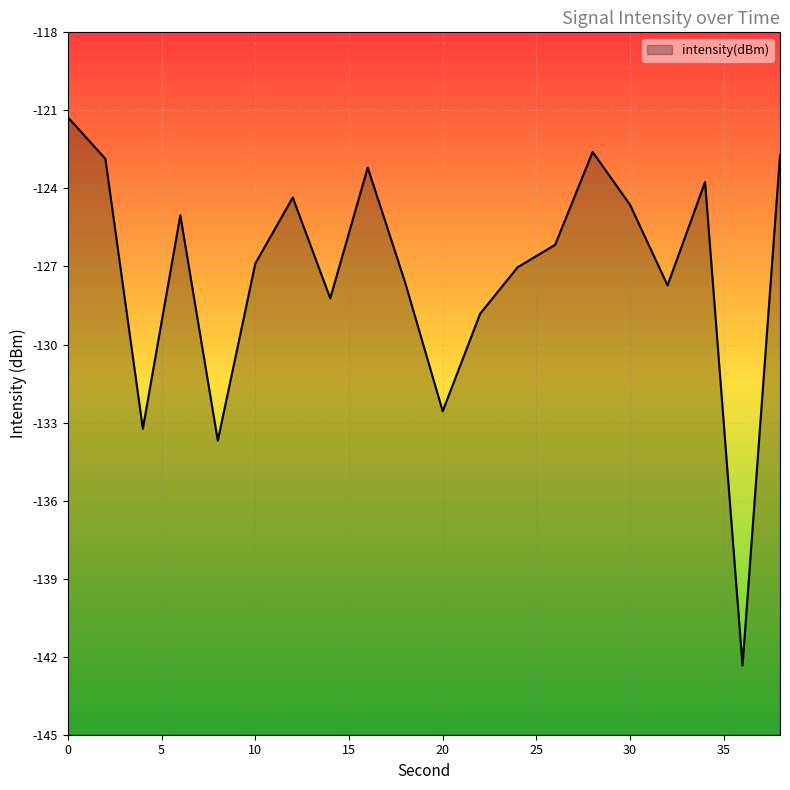

What is the change in value from 4 to 36?

-9.1